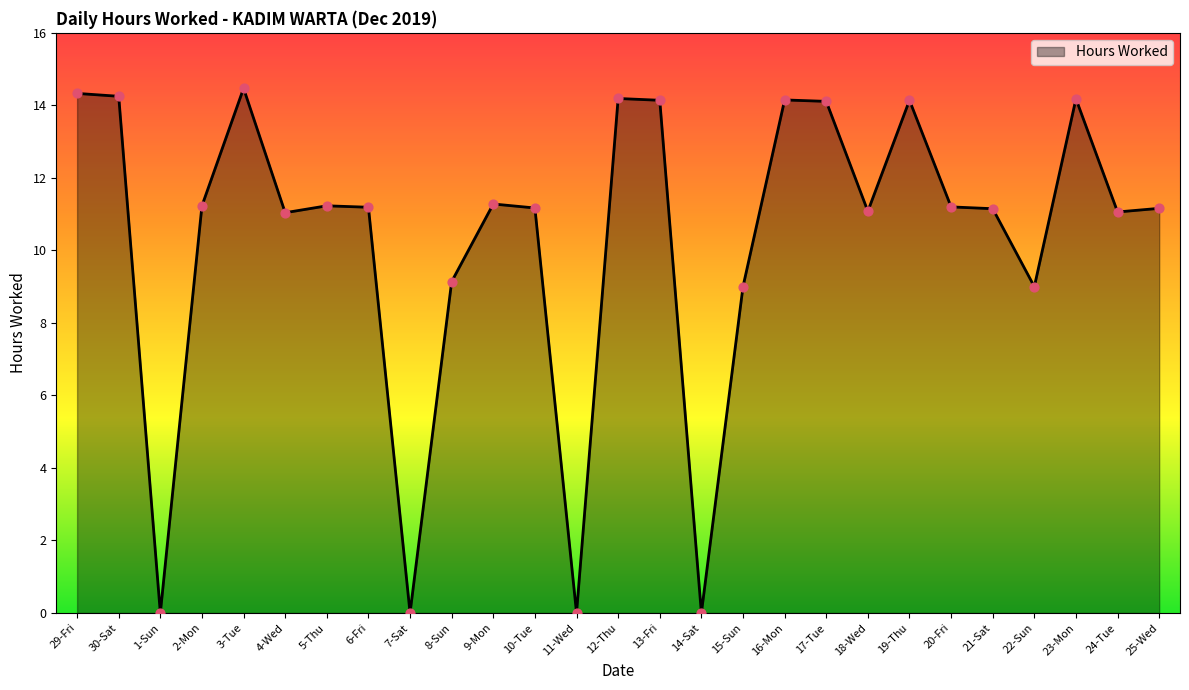

What is the change in value from 3-Tue to 5-Thu?

-3.2